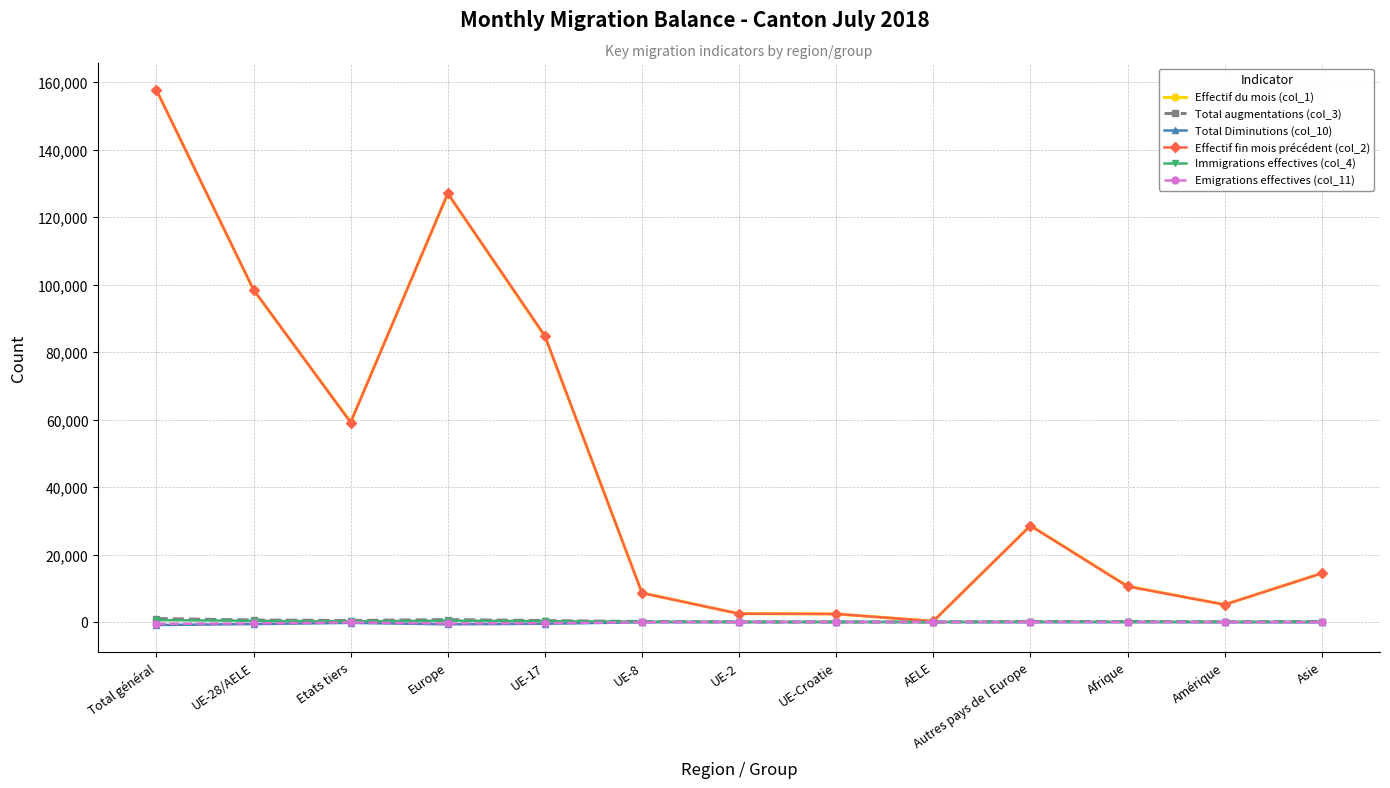

Where is the first local maximum for Effectif du mois (col_1)?

Europe